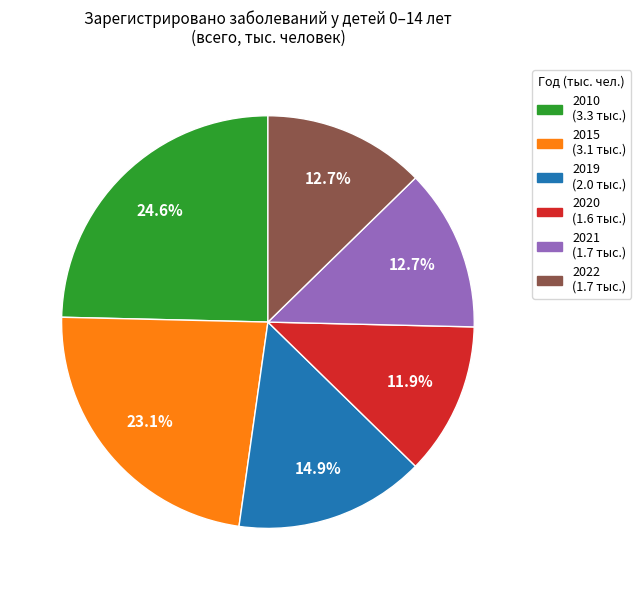

Which slice is the largest?

2010